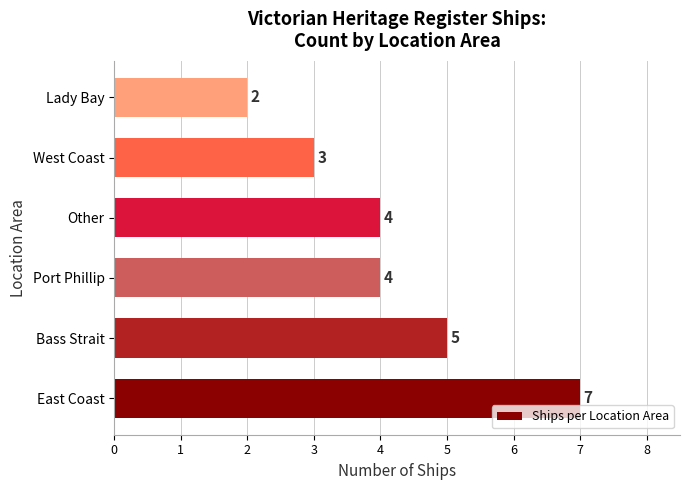

What is the average value?

4